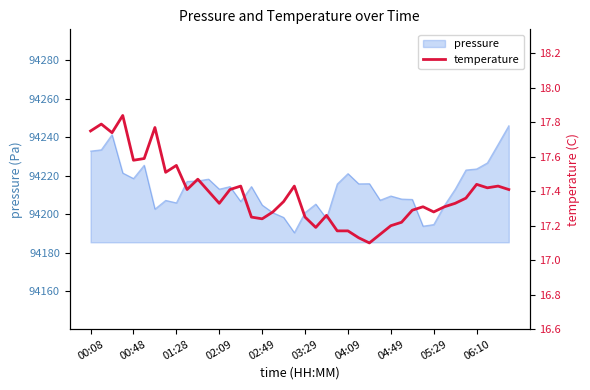

What is the difference between the values at 20 and 10?

0.2